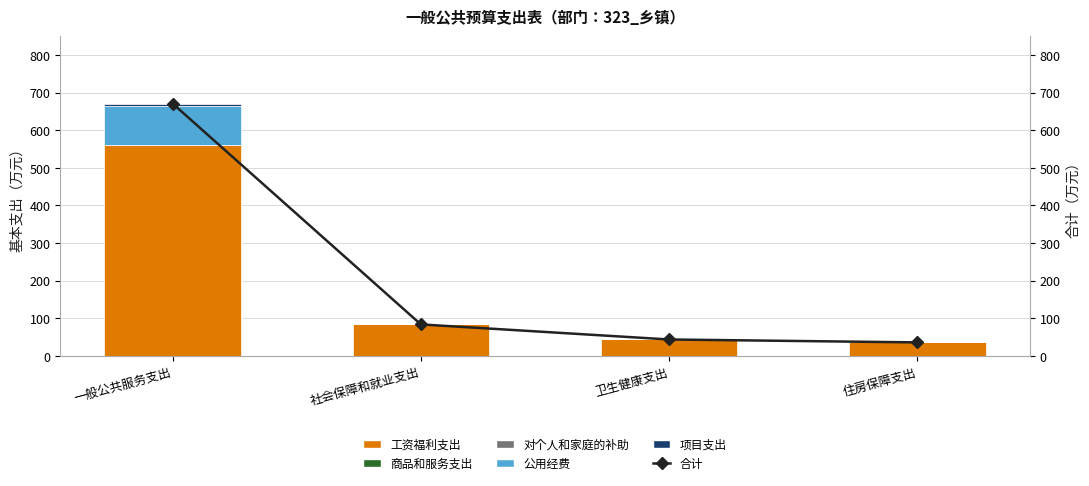

How many groups of bars are there?

4